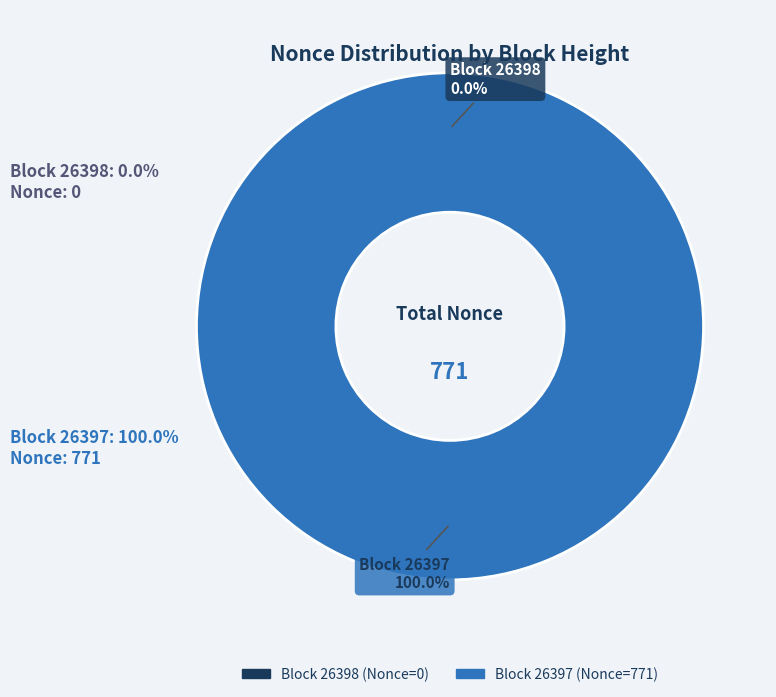

Rank the categories by value from highest to lowest.

26397, 26398